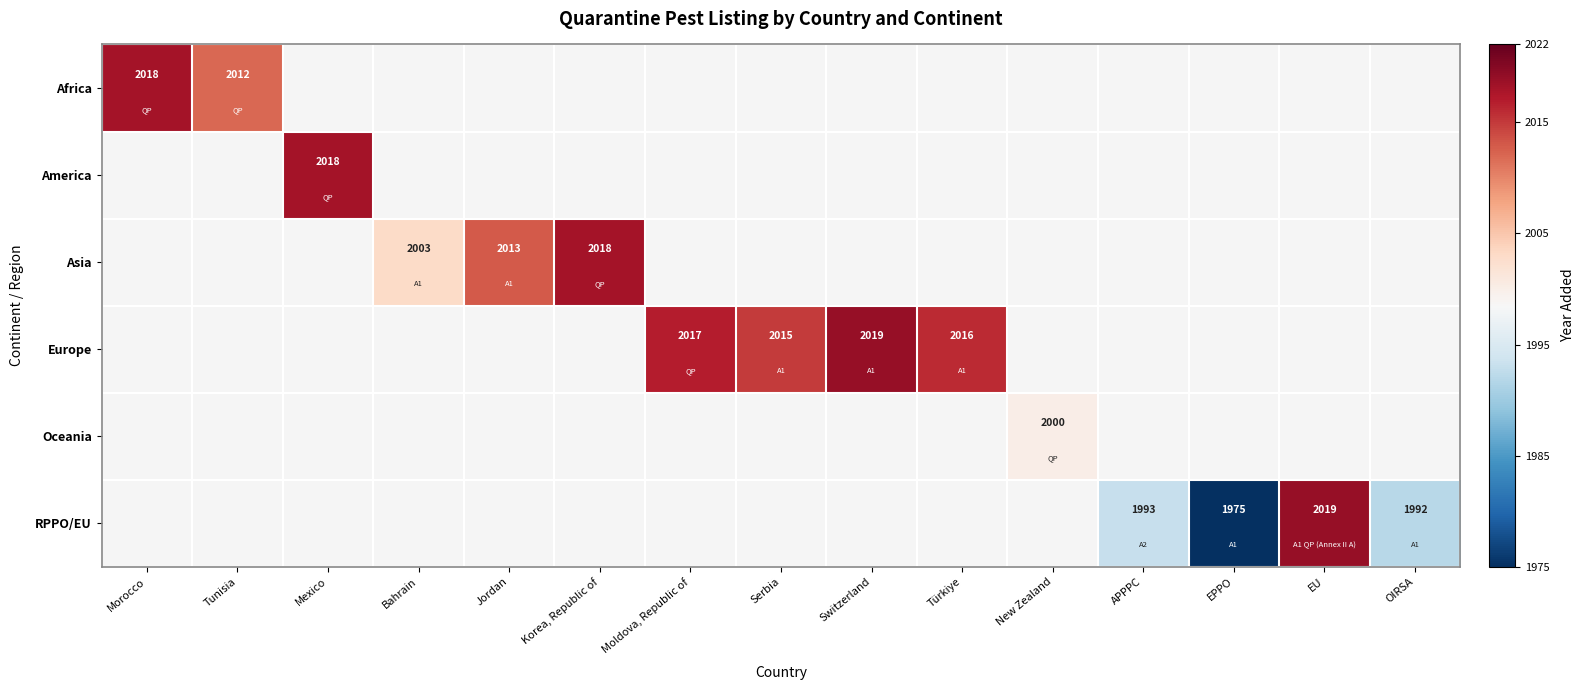

The value of RPPO/EU at EU is 2019. True or false?

True